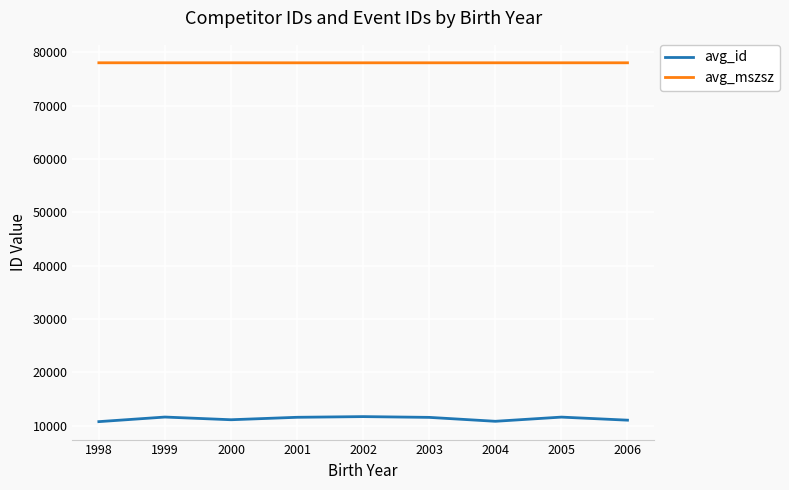

Is the value of avg_mszsz at 2005 greater than the value of avg_id at 2003?

Yes